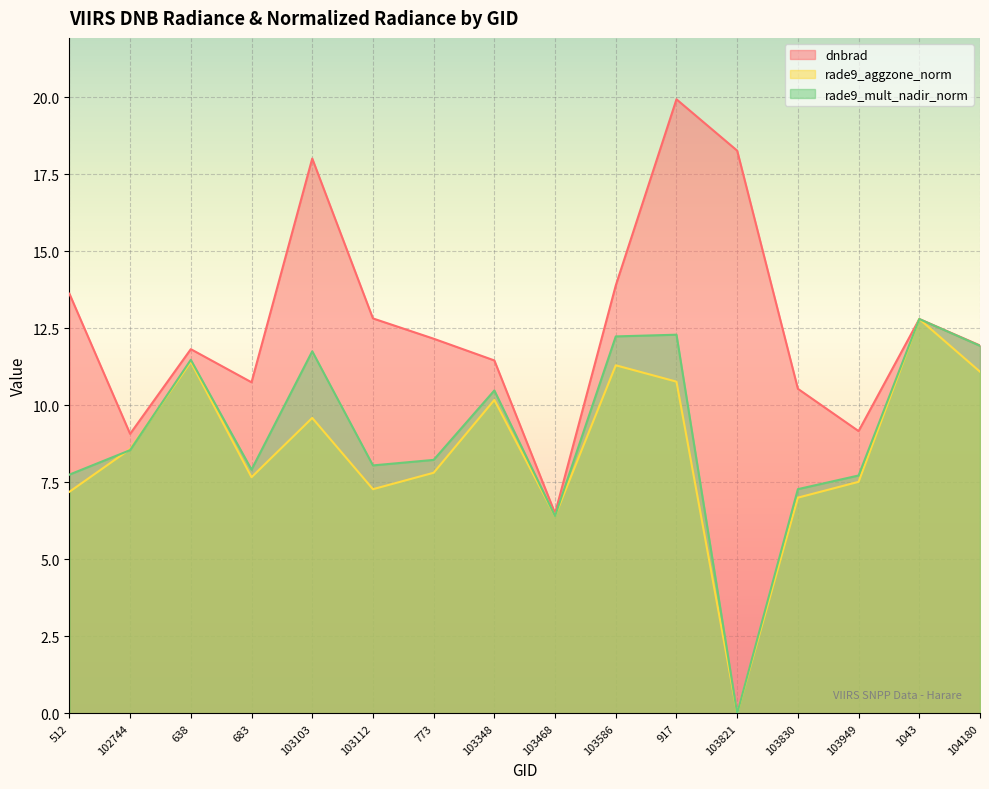

What is the difference between the second highest and minimum values in the rade9_mult_nadir_norm series?

12.3